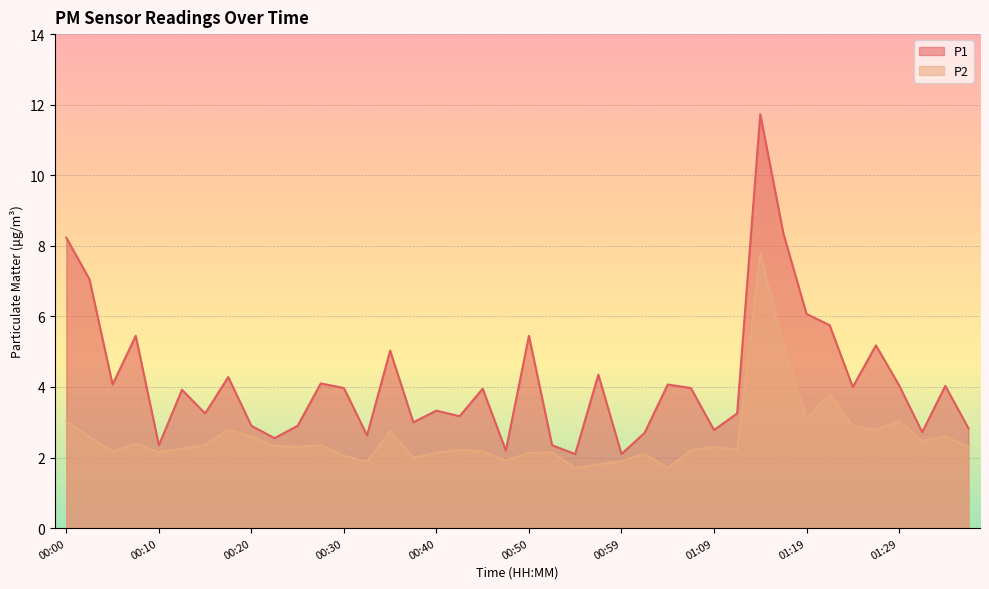

What is the value of the P1 point at the 25th from the left?

2.1